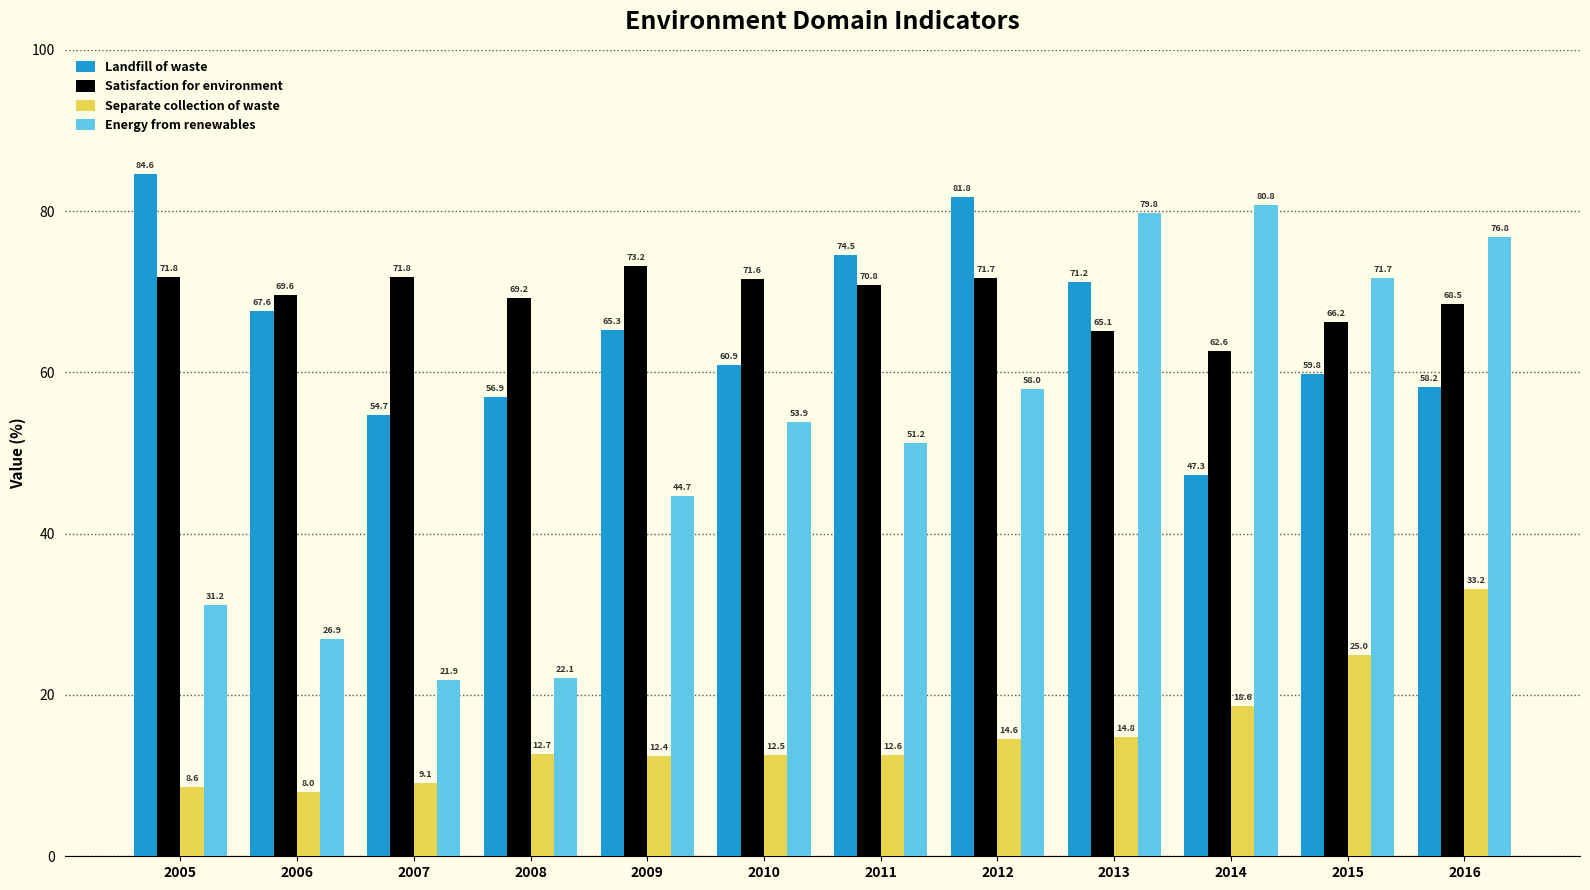

At which category is the sum across all series the highest?

2016